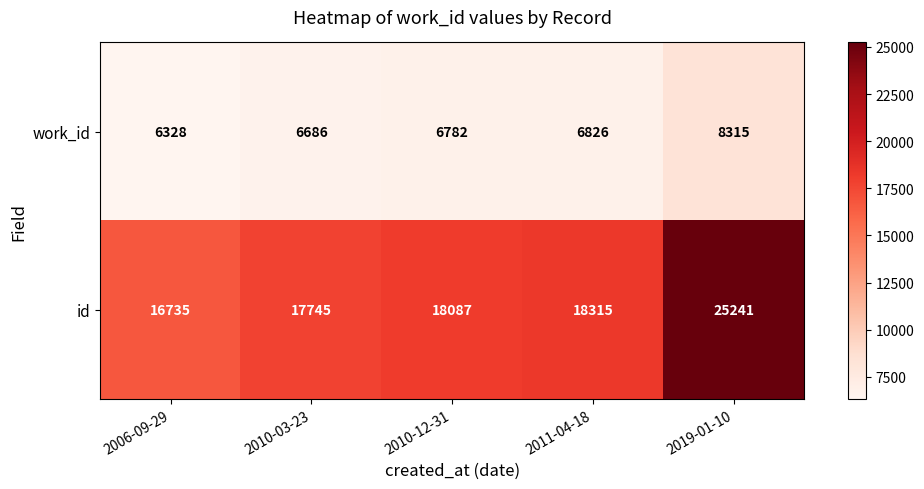

Read the work_id value at 2019-01-10, to the nearest 50.

8300